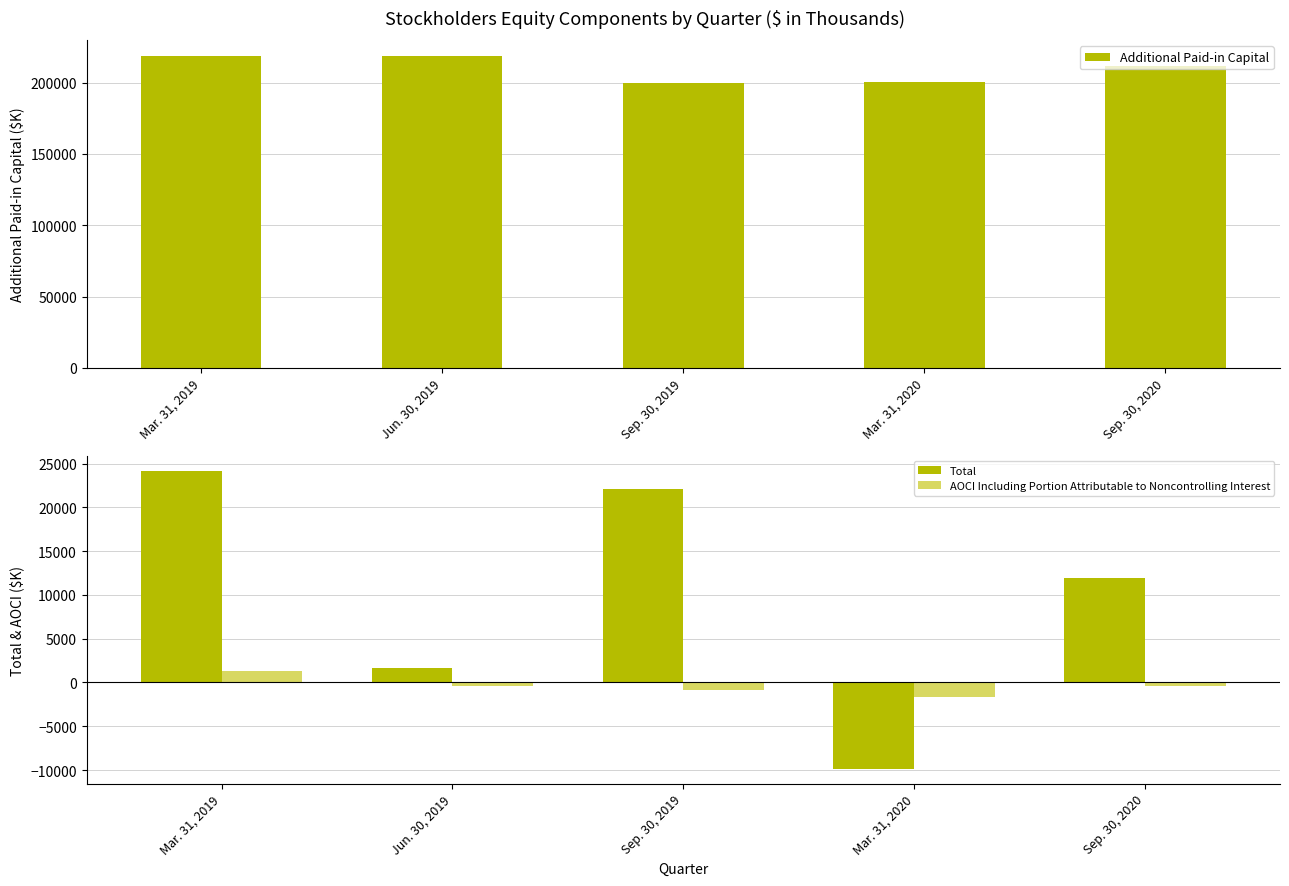

Between Sep. 30, 2019 and Mar. 31, 2020, which is larger?

Mar. 31, 2020